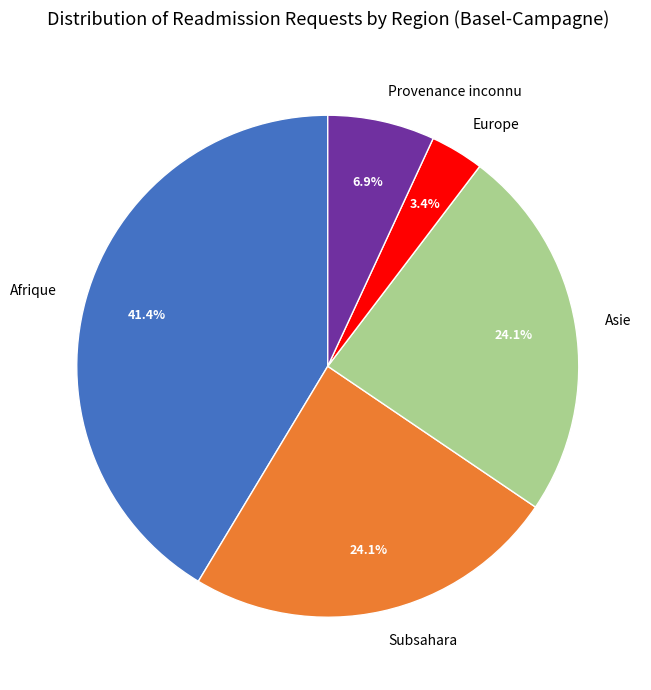

Between Subsahara and Europe, which is larger?

Subsahara